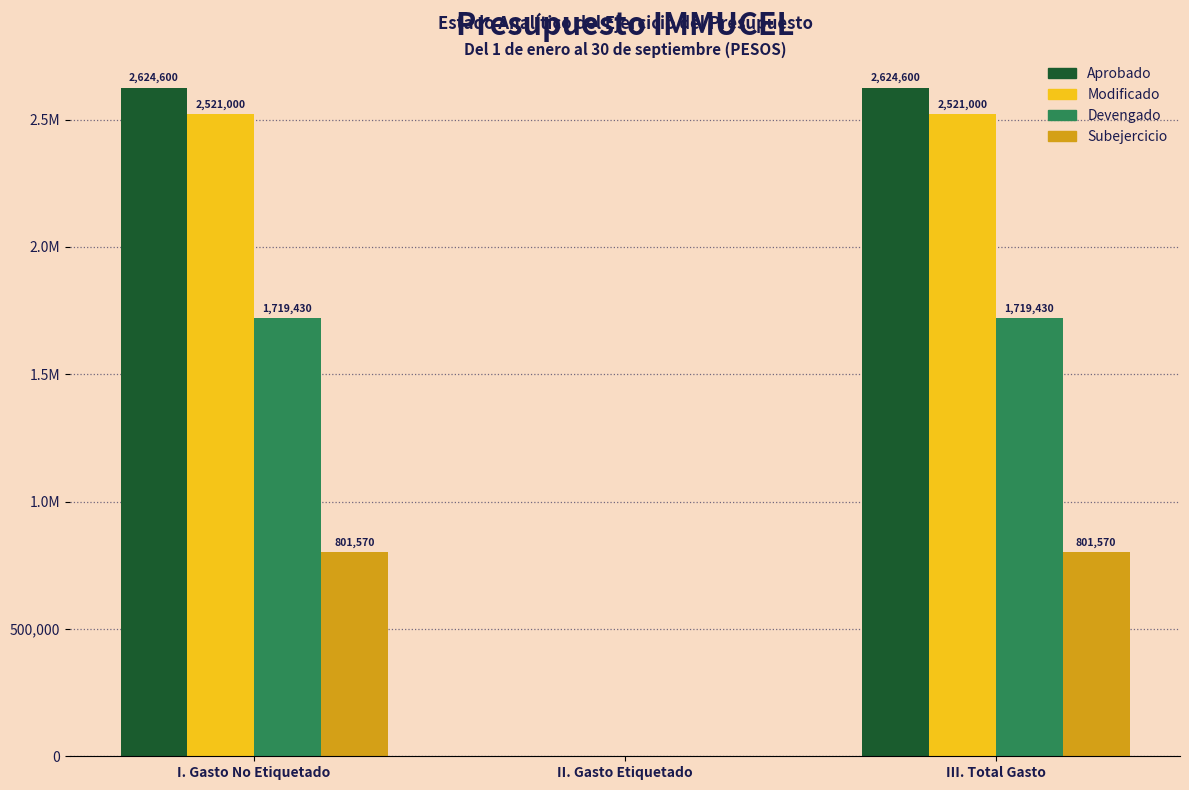

Are the bars grouped side by side (vs. stacked)?

Yes